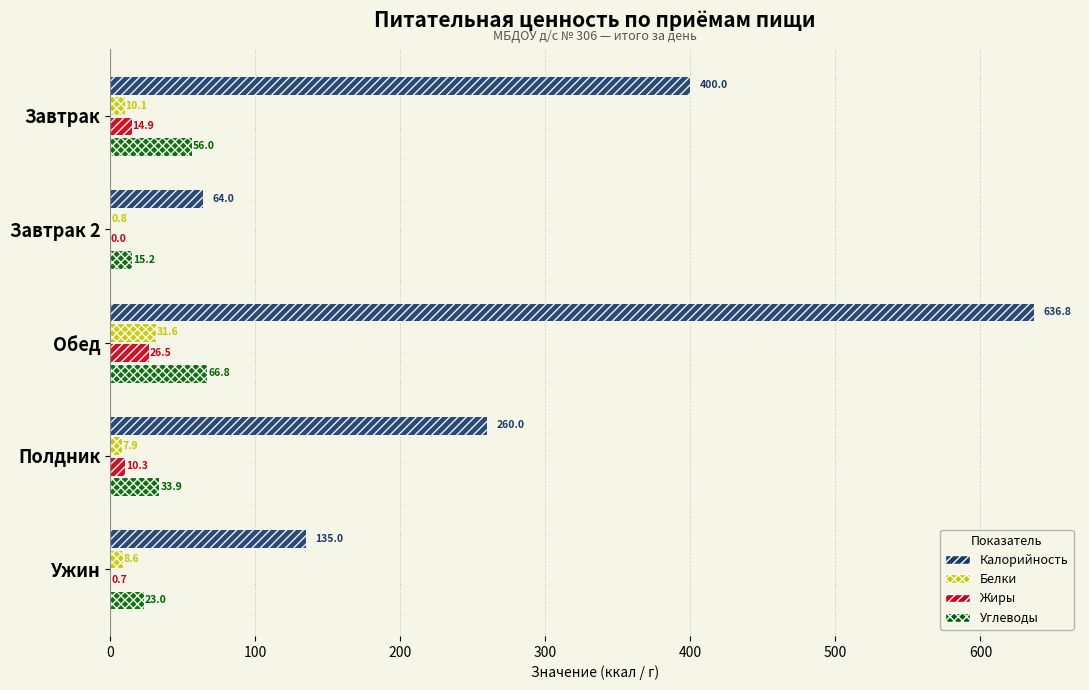

The value of Жиры at Полдник is 10.3. True or false?

True